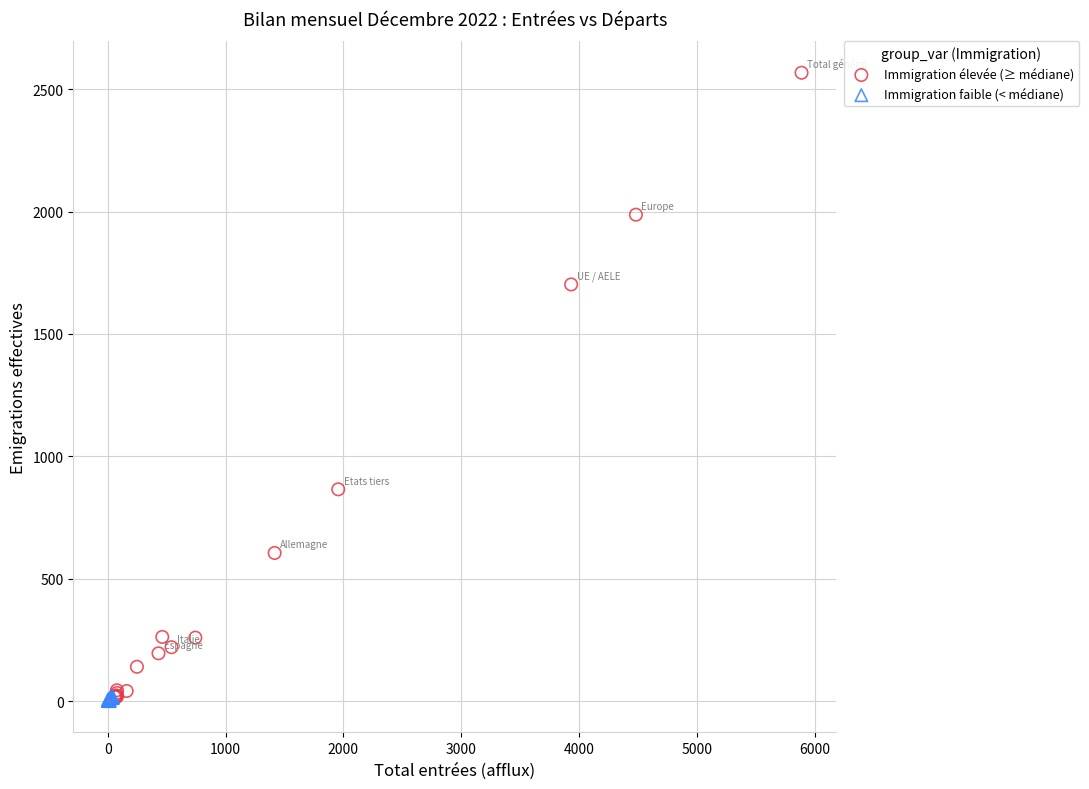

Which series reaches the maximum Y coordinate?

Immigration élevée (≥ médiane)